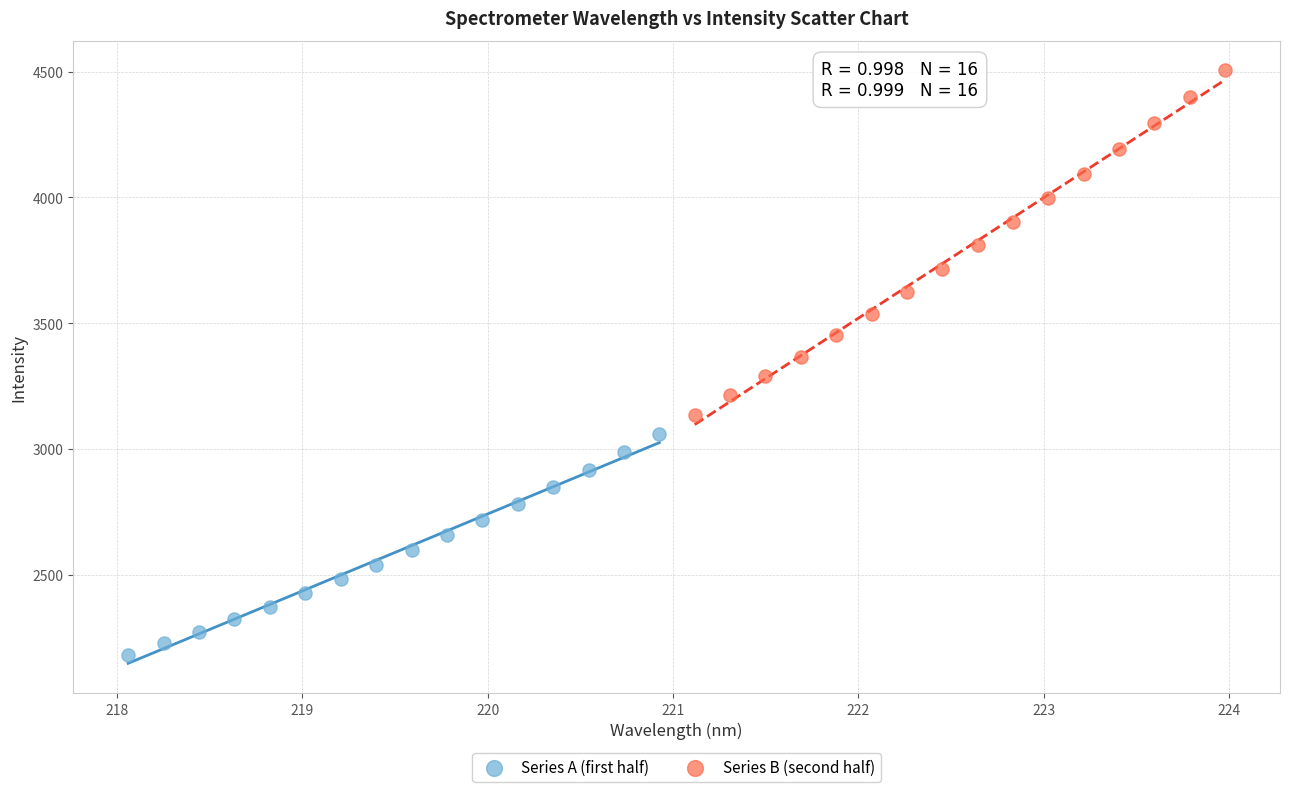

Which series contains the lowest Y value?

Series A (first half)